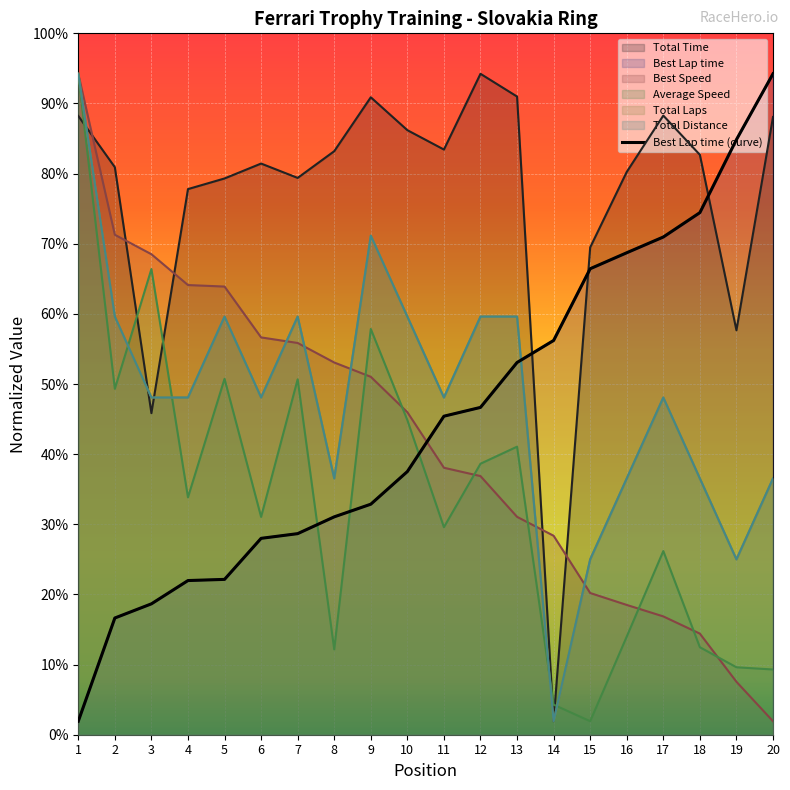

Does the chart display data point markers on the line(s)?

No